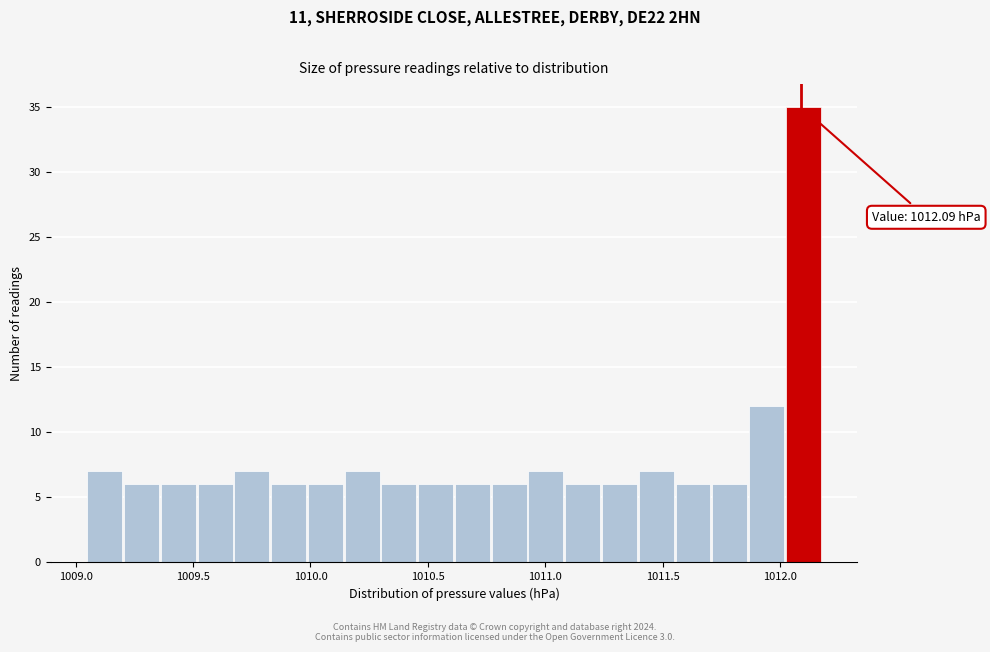

Around what value on the x-axis is the tallest bar? Give the approximate position of its centre, as read against the axis.

1012.10